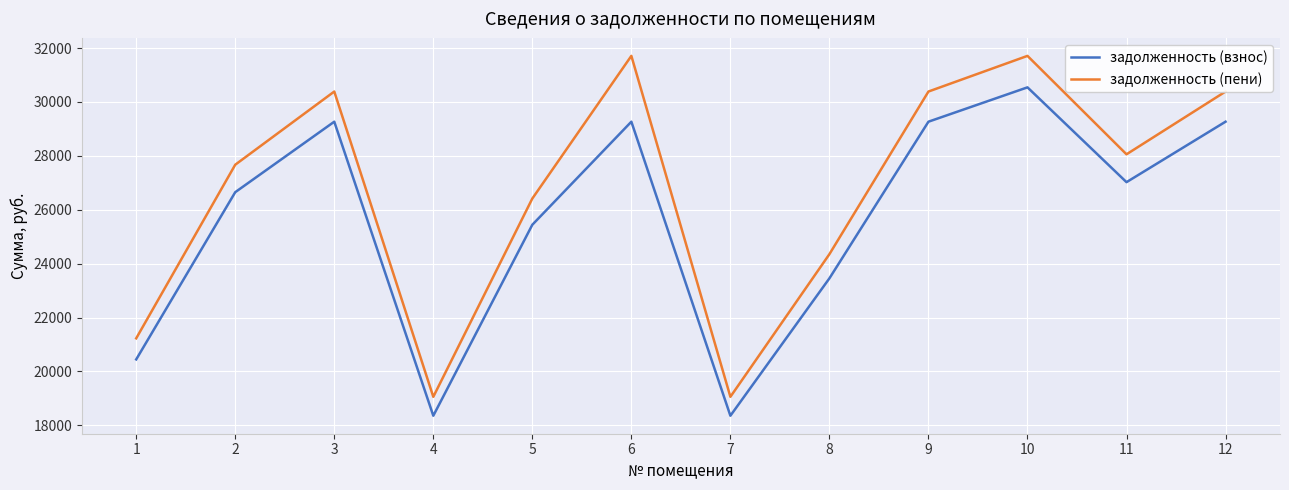

Rank the series at 5 from lowest to highest value.

задолженность (взнос), задолженность (пени)